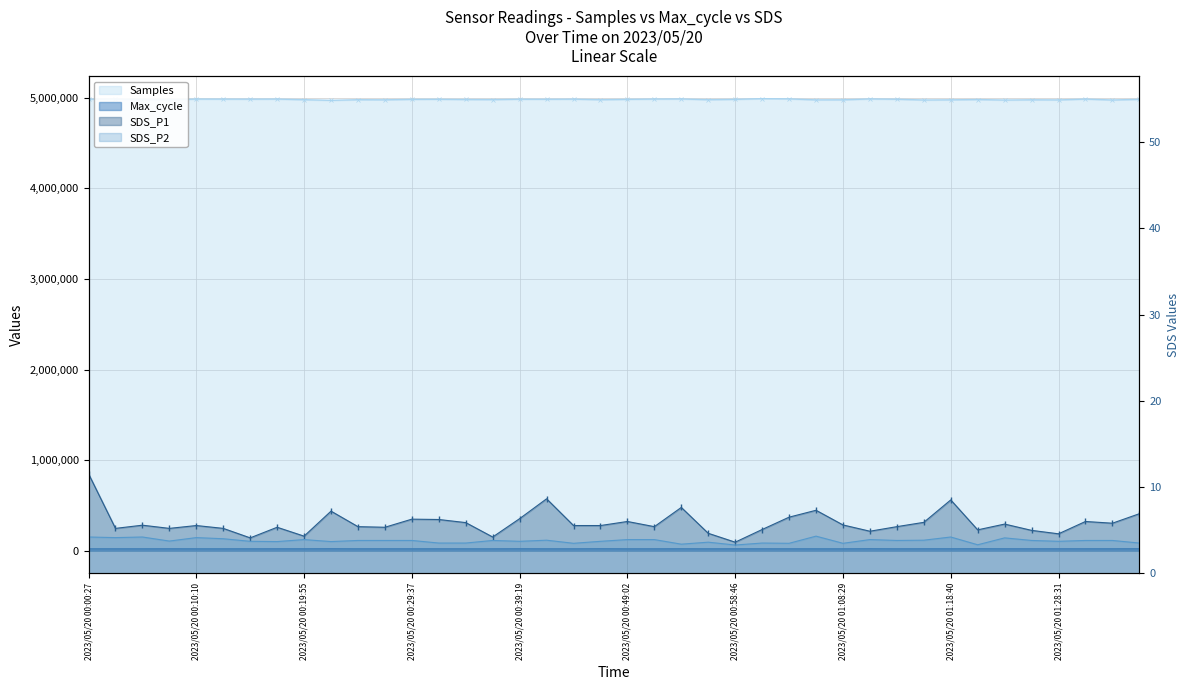

The value of Samples at 2023/05/20 00:36:54 is 1112524.0. True or false?

False